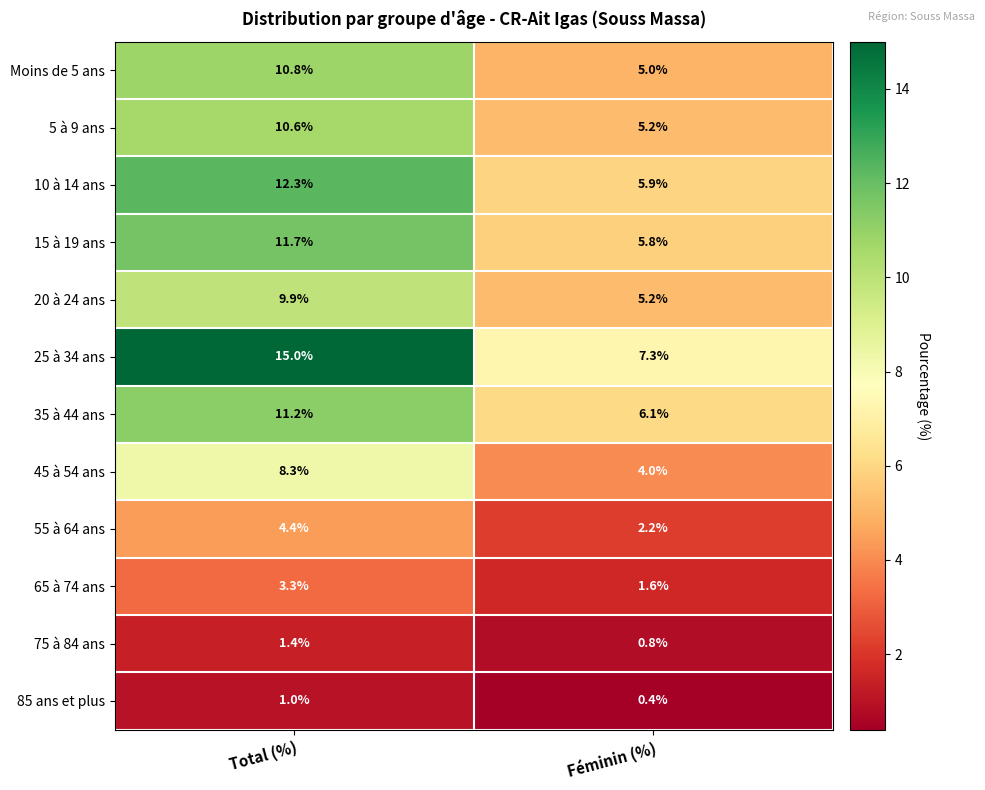

The value of 35 à 44 ans at Total (%) is 2.4. True or false?

False